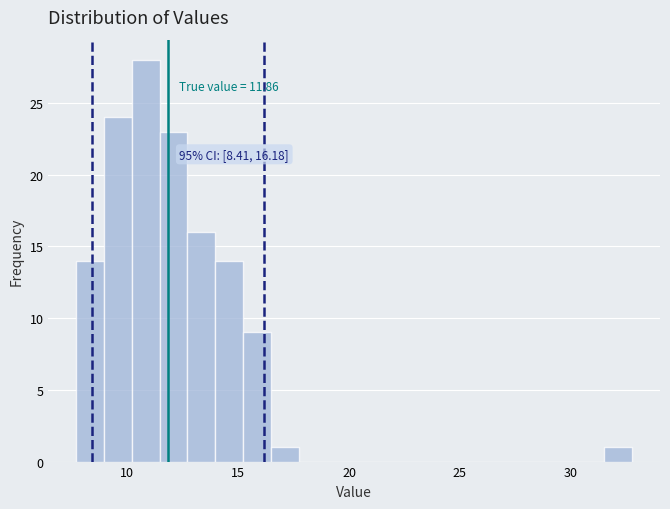

Around what value on the x-axis is the tallest bar? Give the approximate position of its centre, as read against the axis.

11.0